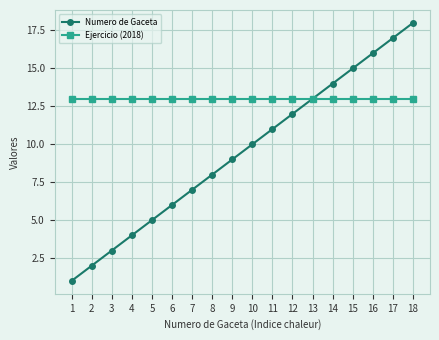

Between 1 and 16, which series saw the biggest shift?

Numero de Gaceta